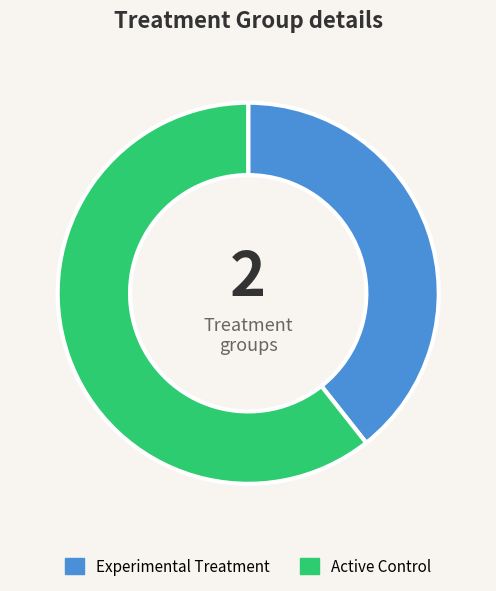

Is there a majority slice in this chart?

Yes